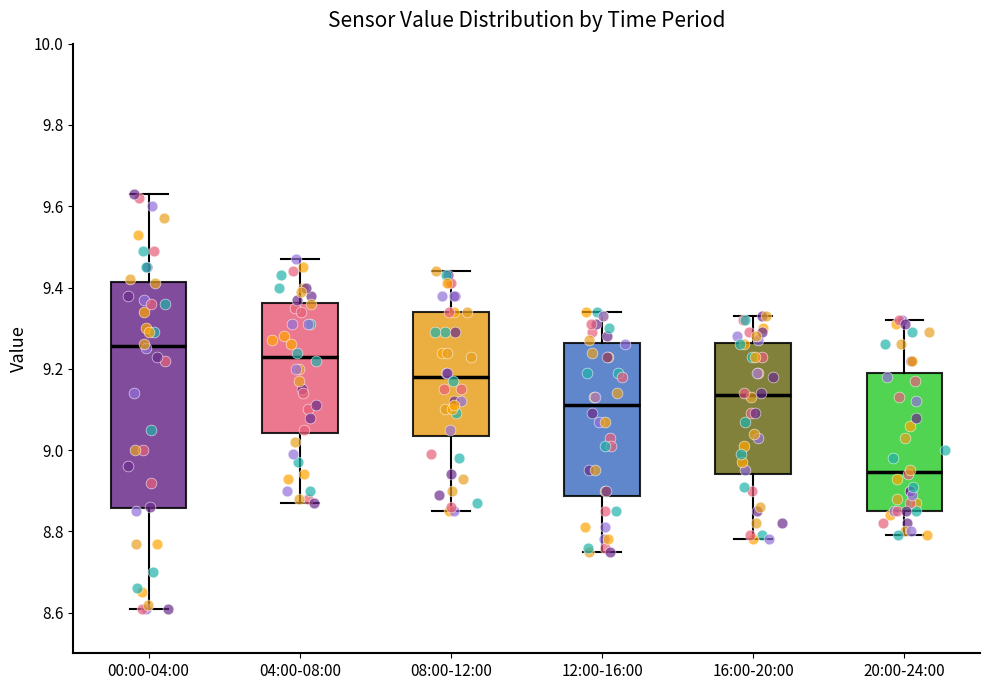

Reading left to right, read every box against the y-axis: the position of its median line, the range the box covers, and the ends of its whiskers. The values are not printed on the chart, so give them approximately, as read against the axis.

00:00-04:00: median 9.26, box 8.86 to 9.42, whiskers 8.62 to 9.64
04:00-08:00: median 9.24, box 9.04 to 9.36, whiskers 8.88 to 9.48
08:00-12:00: median 9.18, box 9.04 to 9.34, whiskers 8.86 to 9.44
12:00-16:00: median 9.12, box 8.88 to 9.26, whiskers 8.76 to 9.34
16:00-20:00: median 9.14, box 8.94 to 9.26, whiskers 8.78 to 9.34
20:00-24:00: median 8.94, box 8.86 to 9.20, whiskers 8.80 to 9.32